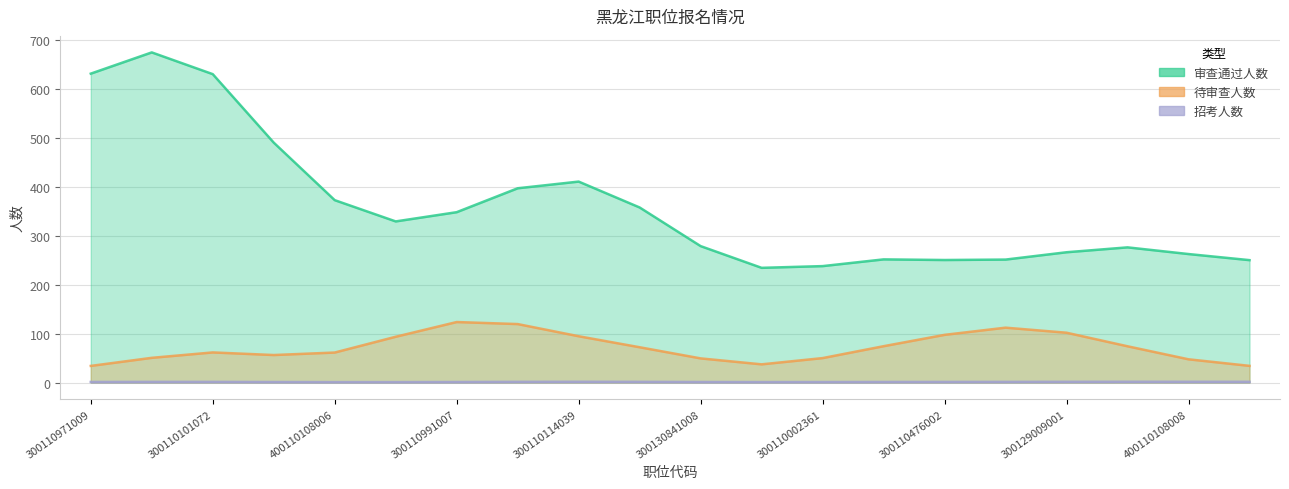

How many 招考人数 values are between 1 and 2?

19